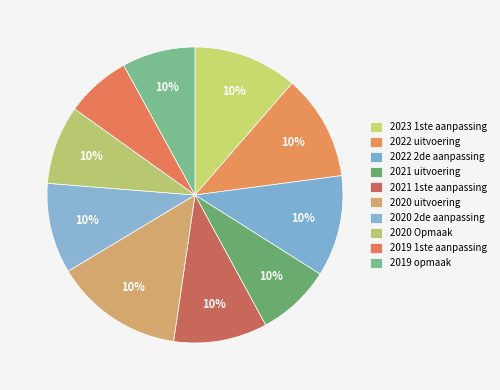

Is 2023 1ste aanpassing the majority of the pie?

No